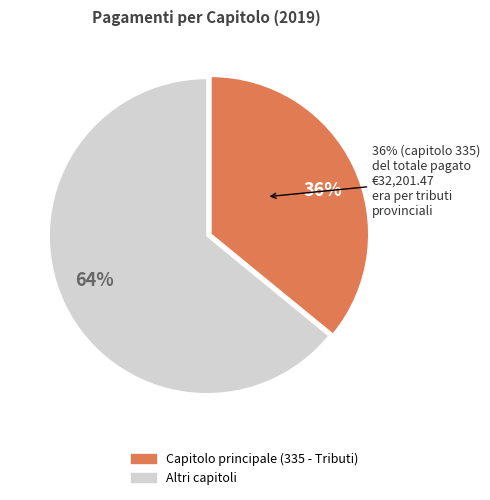

Is it true that 335 is 24% of the pie?

False